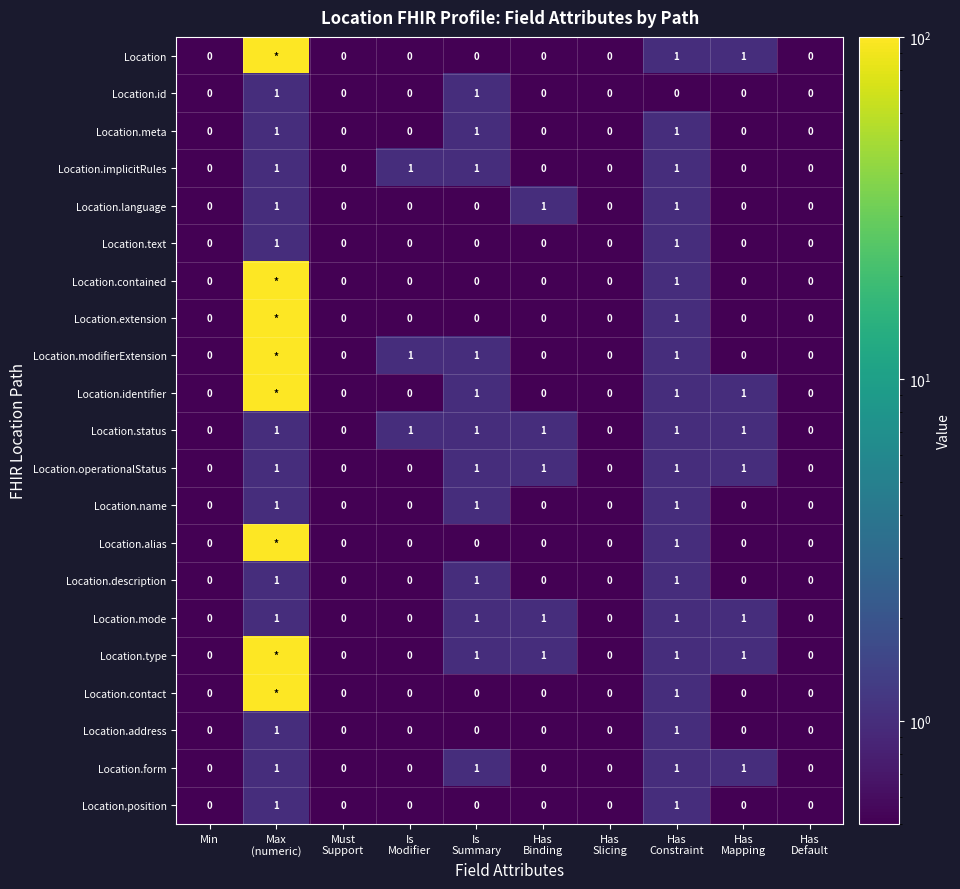

Count the Location.id values in the range 0 to 1.

10